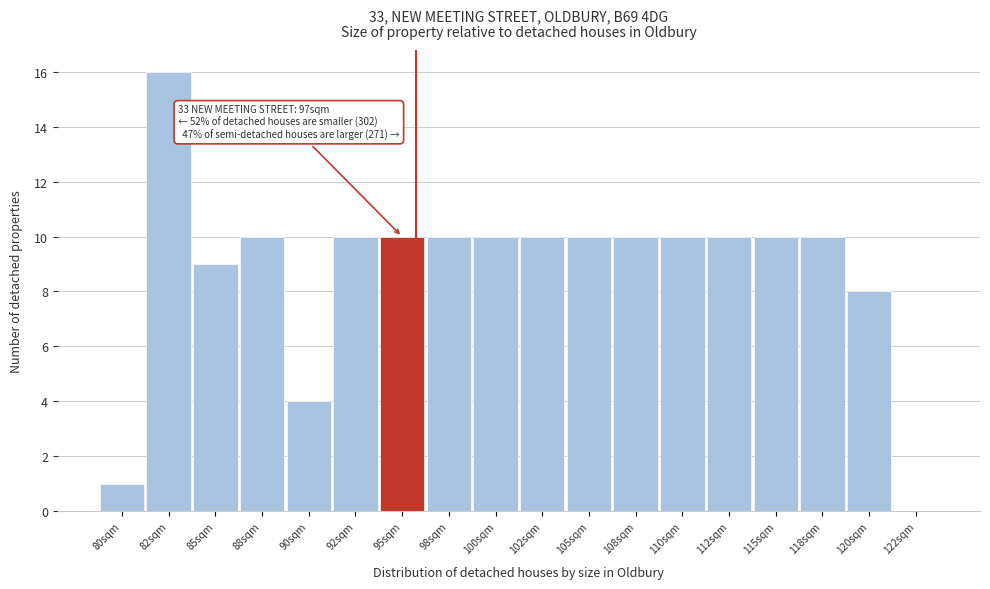

Reading left to right, what are all the values shown in this chart?

80sqm=1	82sqm=16	85sqm=9	88sqm=10	90sqm=4	92sqm=10	95sqm=10	98sqm=10	100sqm=10	102sqm=10	105sqm=10	108sqm=10	110sqm=10	112sqm=10	115sqm=10	118sqm=10	120sqm=8	122sqm=0